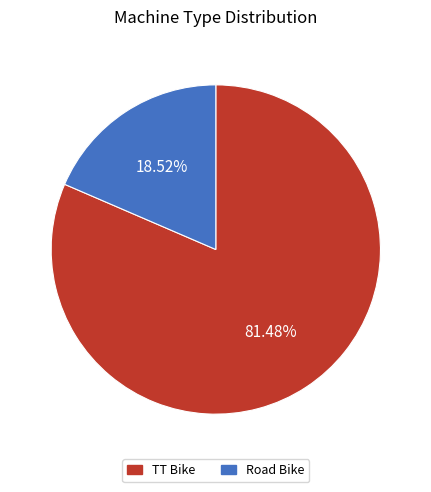

Between Road Bike and TT Bike, which is larger?

TT Bike